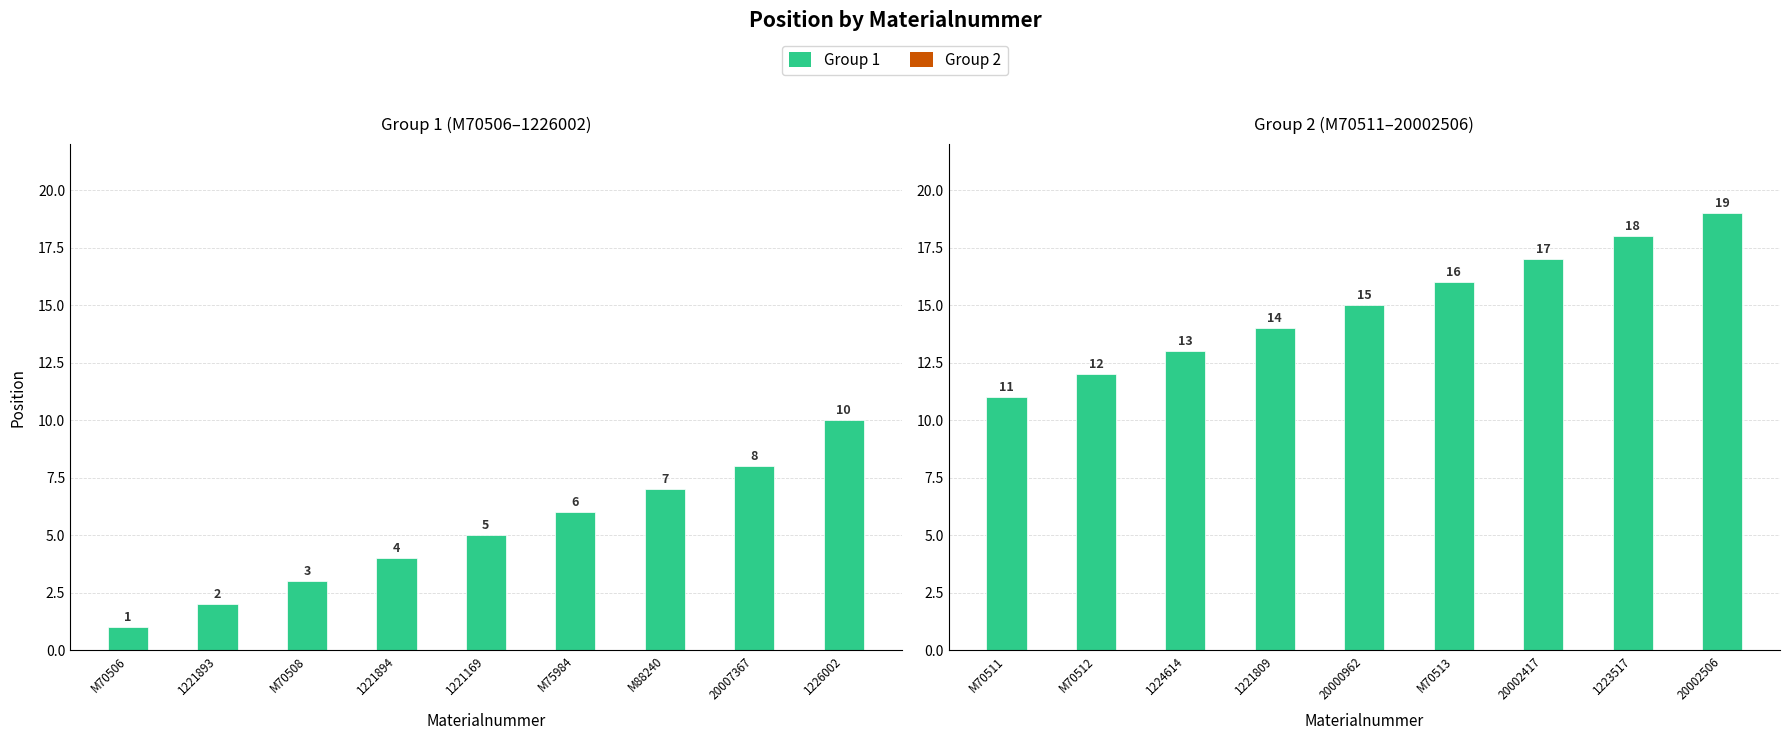

What is the difference between the second highest and minimum values?

7